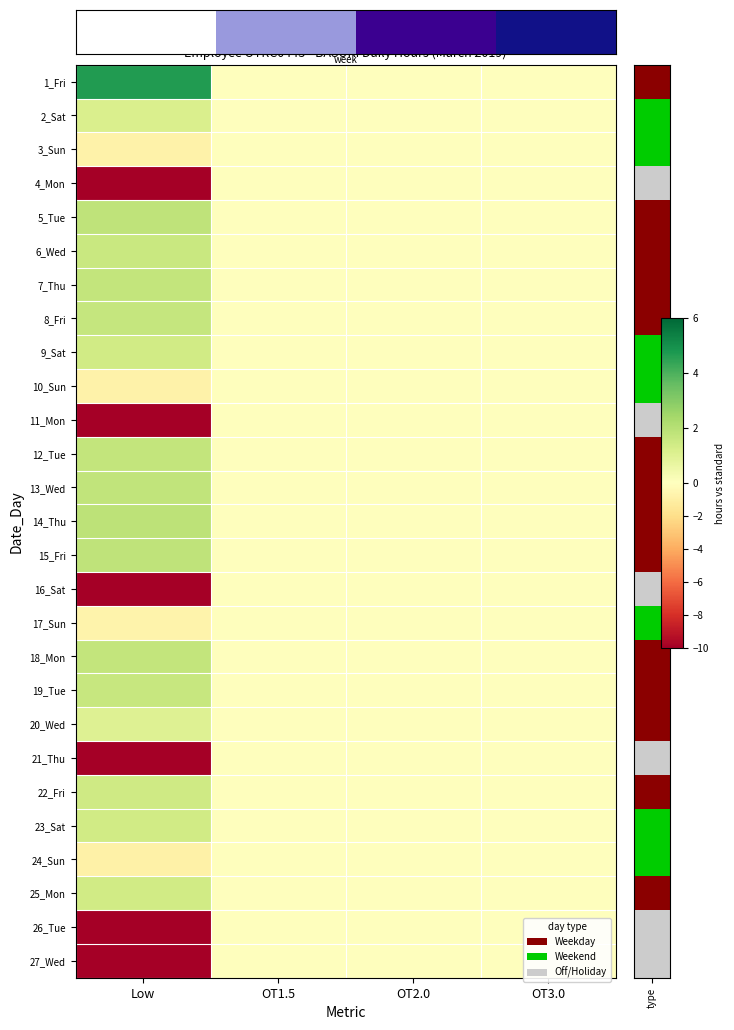

True or false: 19_Tue has a value of -1.0 at OT1.5.

False